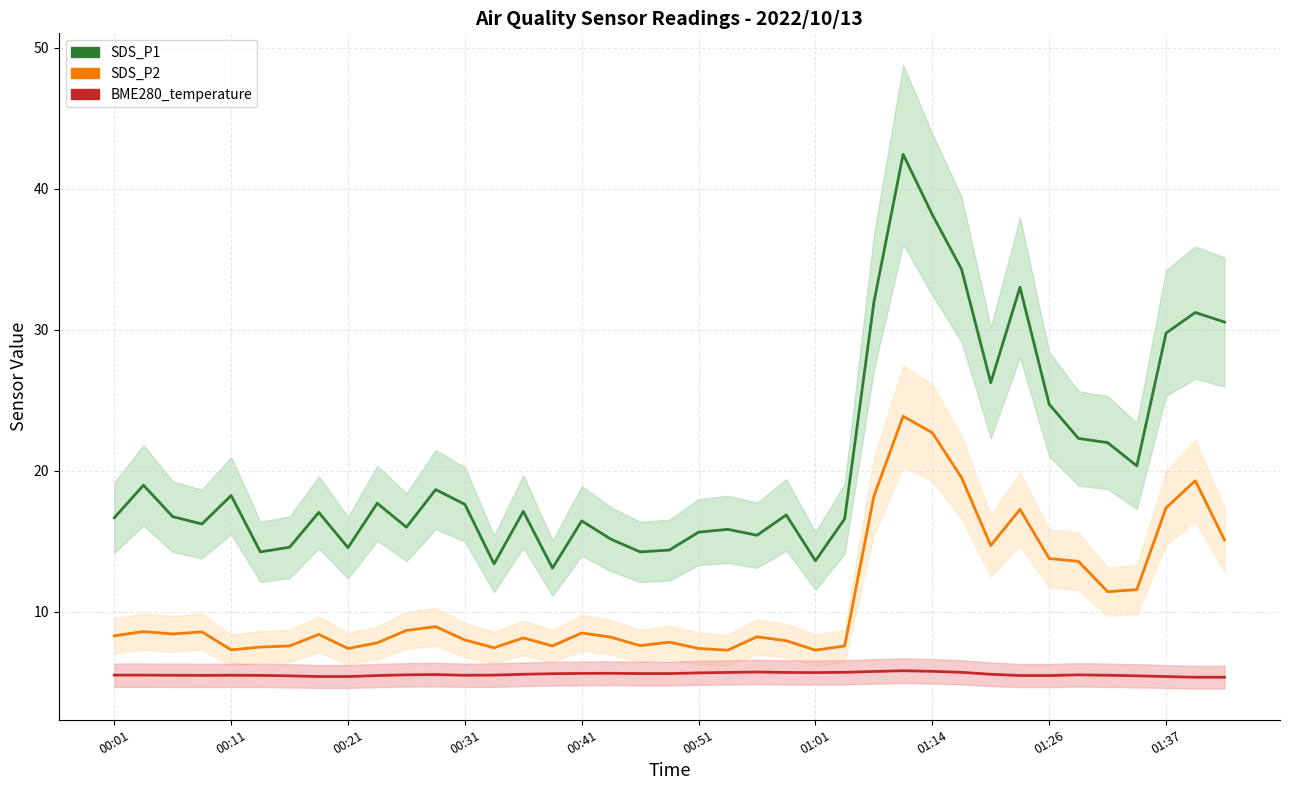

Reading left to right, list all the values displayed in this chart.

SDS_P1: 16.7	19.0	16.8	16.2	18.2	14.2	14.6	17.1	14.6	17.7	16.0	18.7	17.6	13.4	17.1	13.1	16.4	15.2	14.2	14.4	15.7	15.8	15.4	16.9	13.6	16.6	31.9	42.5	38.2	34.3	26.2	33.0	24.7	22.3	22.0	20.4	29.8	31.2	30.6
SDS_P2: 8.3	8.6	8.4	8.6	7.3	7.5	7.6	8.4	7.4	7.8	8.7	8.9	8.0	7.5	8.2	7.6	8.5	8.2	7.6	7.8	7.4	7.3	8.2	8.0	7.3	7.6	18.2	23.9	22.7	19.5	14.7	17.3	13.8	13.6	11.4	11.6	17.4	19.3	15.1
BME280_temperature: 5.5	5.5	5.5	5.5	5.5	5.5	5.5	5.4	5.4	5.5	5.5	5.5	5.5	5.5	5.6	5.6	5.6	5.6	5.6	5.6	5.7	5.7	5.7	5.7	5.7	5.7	5.8	5.8	5.8	5.7	5.6	5.5	5.5	5.5	5.5	5.5	5.4	5.4	5.4